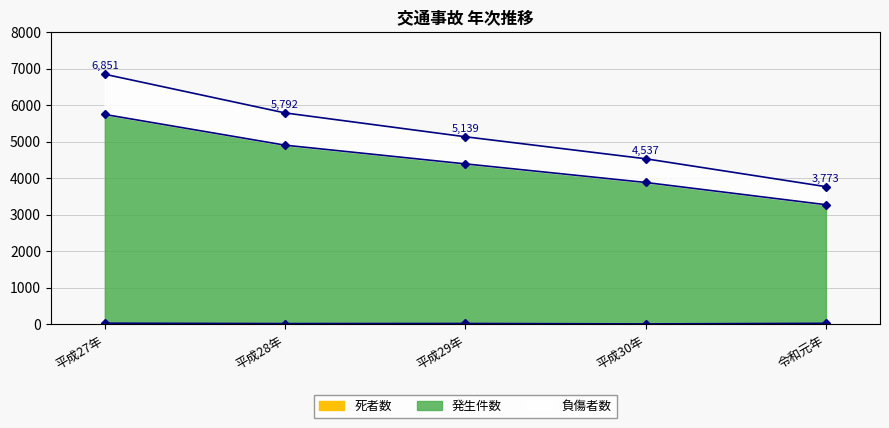

Reading right to left, transcribe all the data shown in this chart.

発生件数: 3279	3888	4397	4909	5750
負傷者数: 3773	4537	5139	5792	6851
死者数: 31	15	27	24	35